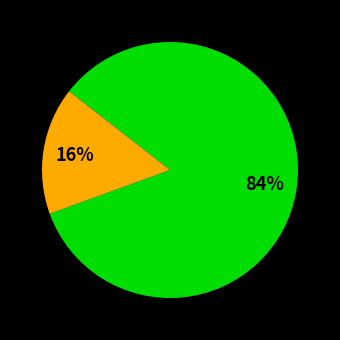

To the nearest percent, what is the average slice percentage?

33%